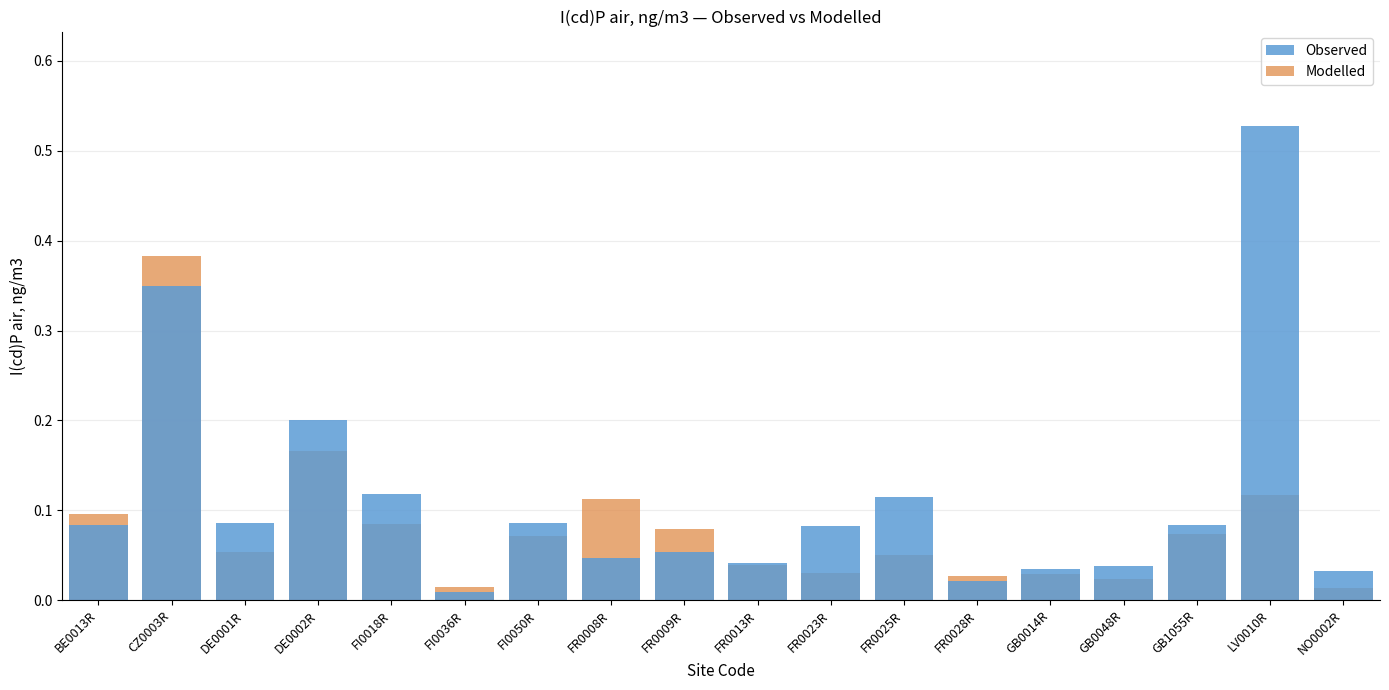

List the series in order of their overall mean, highest first.

Observed, Modelled